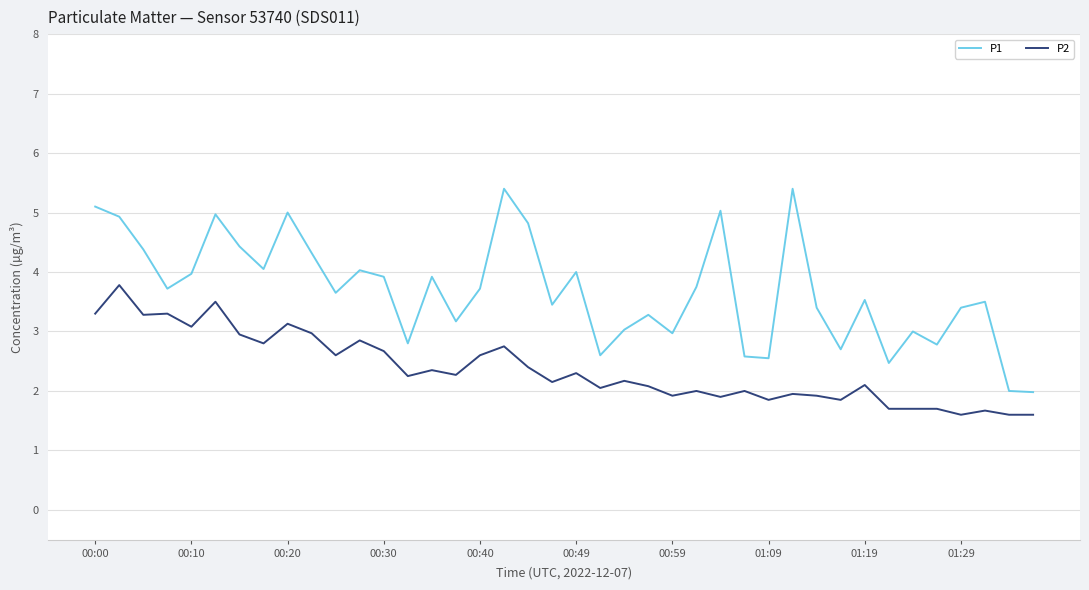

Which series has the largest total across all categories?

P1